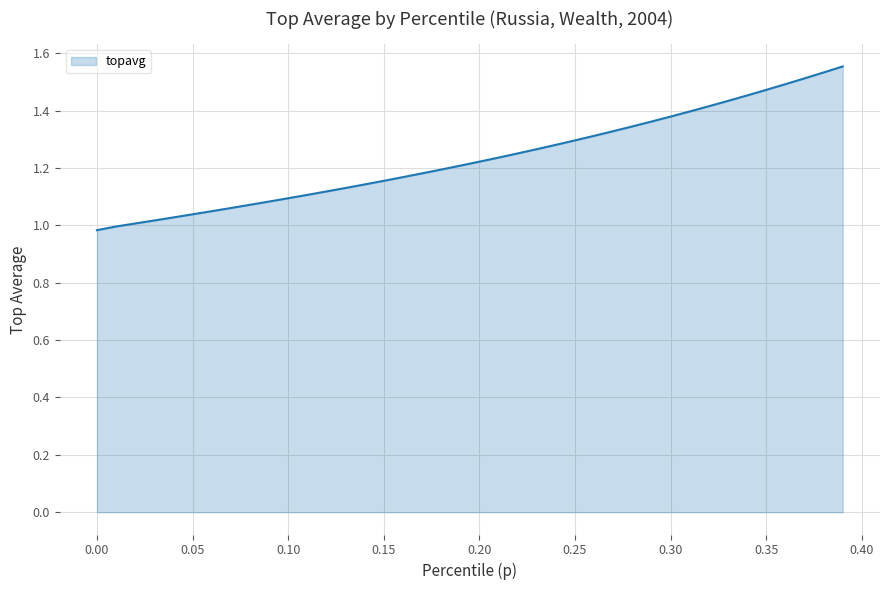

What is the difference between the maximum and minimum values?

0.6